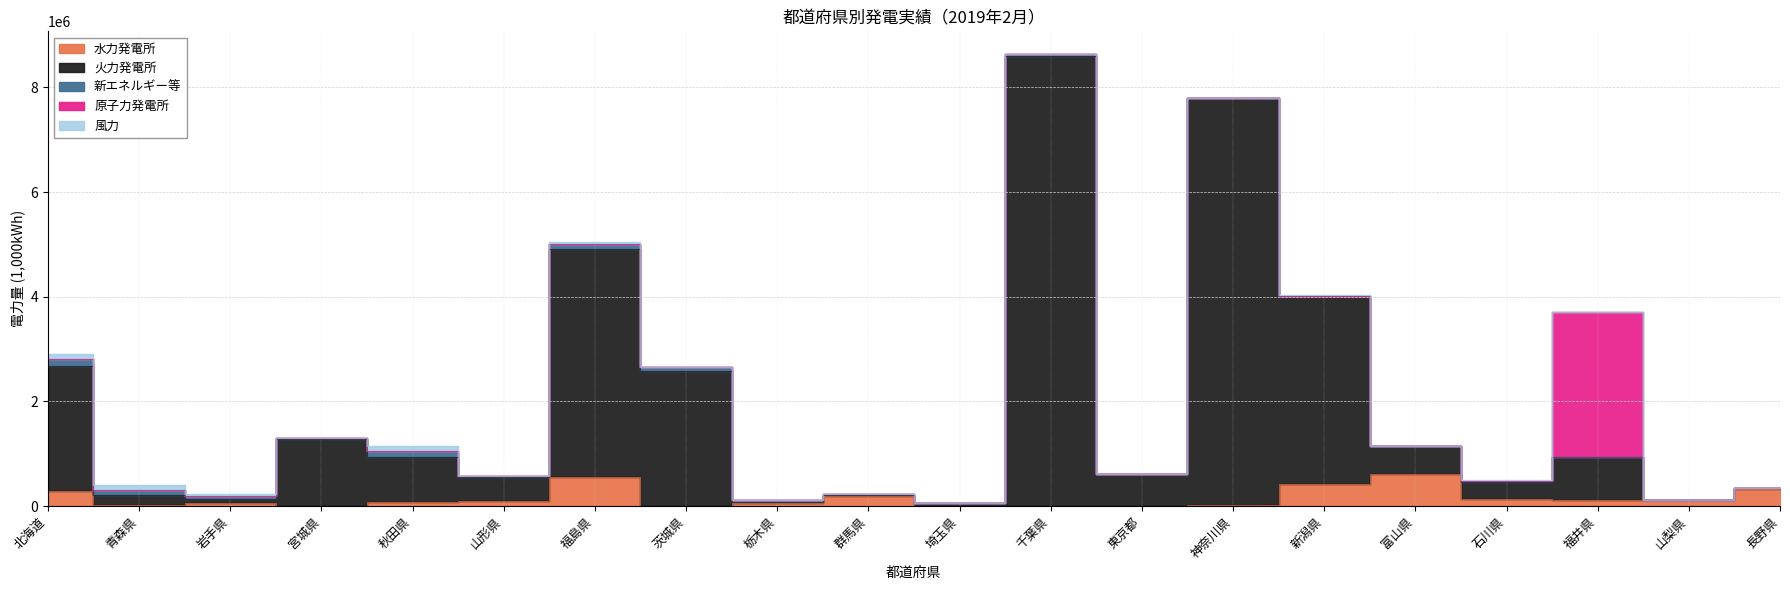

The 火力発電所 series shows 5851703.7 at 福島県. True or false?

False